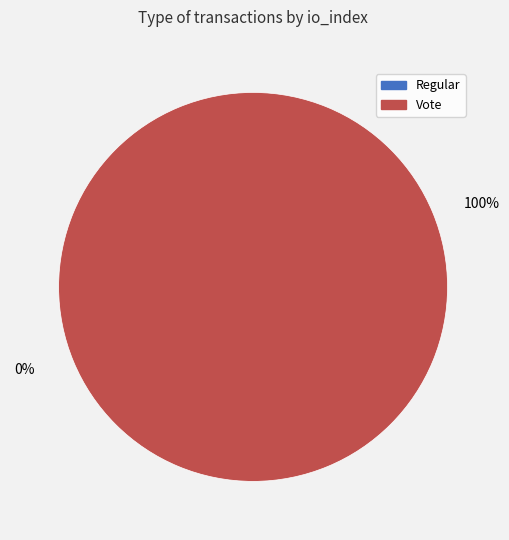

Is it true that Vote (io_index=2) is 100% of the pie?

True